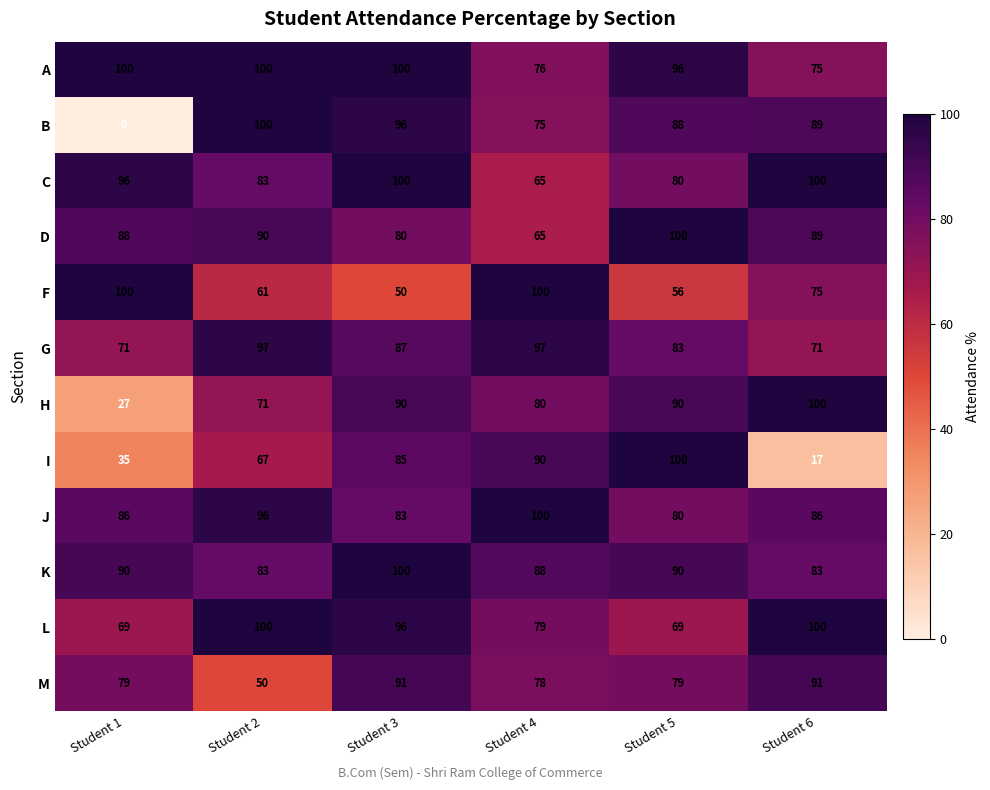

Count the number of categories in the chart.

6